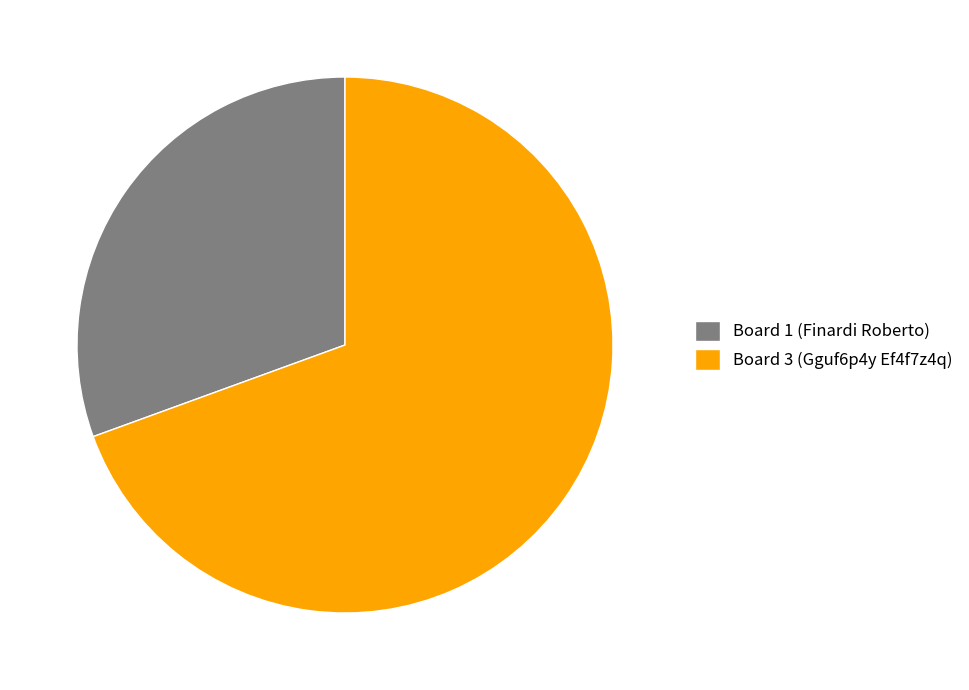

Is it true that Board 1 (Finardi Roberto) is 42% of the pie?

False